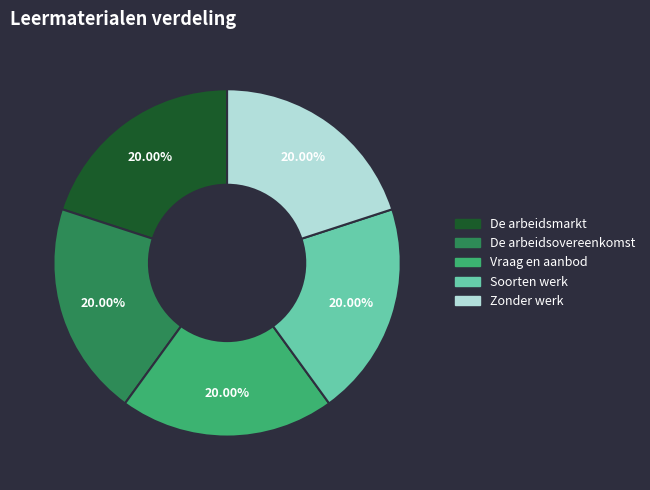

Is it true that Vraag en aanbod is 29% of the pie?

False